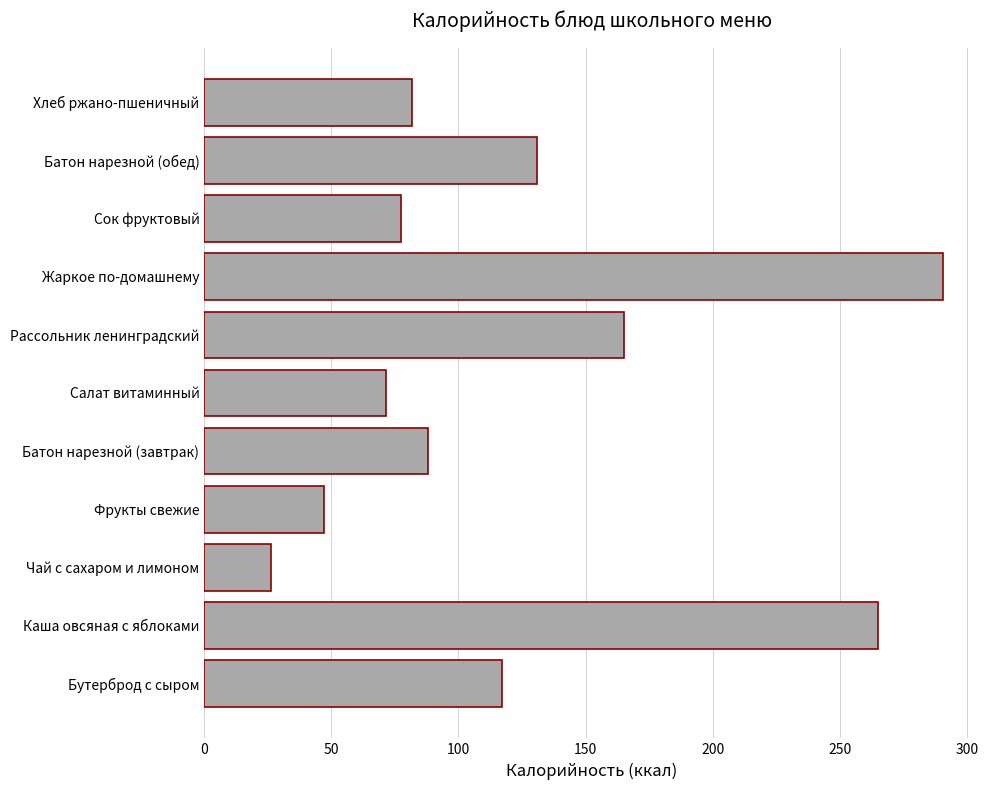

Reading top to bottom, extract all data points from this chart.

81.6	131.0	77.4	290.6	165.0	71.3	87.9	47.0	26.1	265.0	117.0